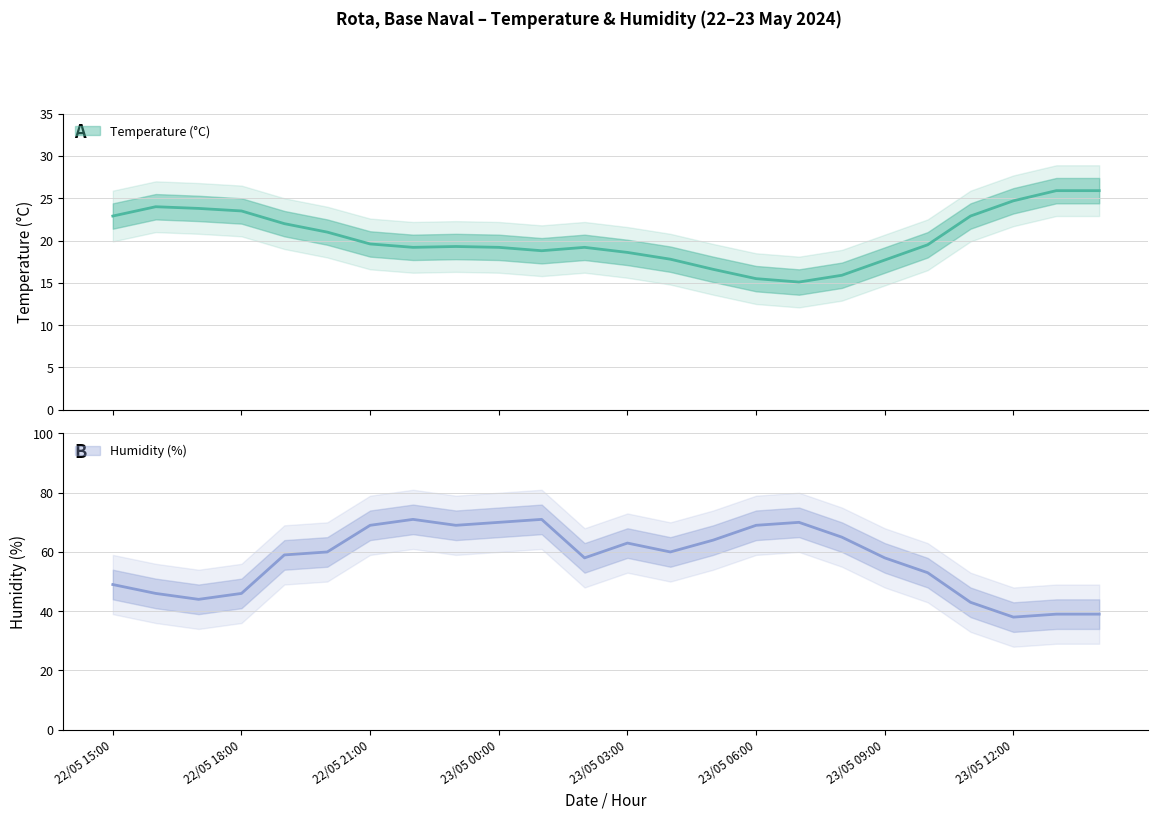

Does the chart have visible grid lines?

Yes